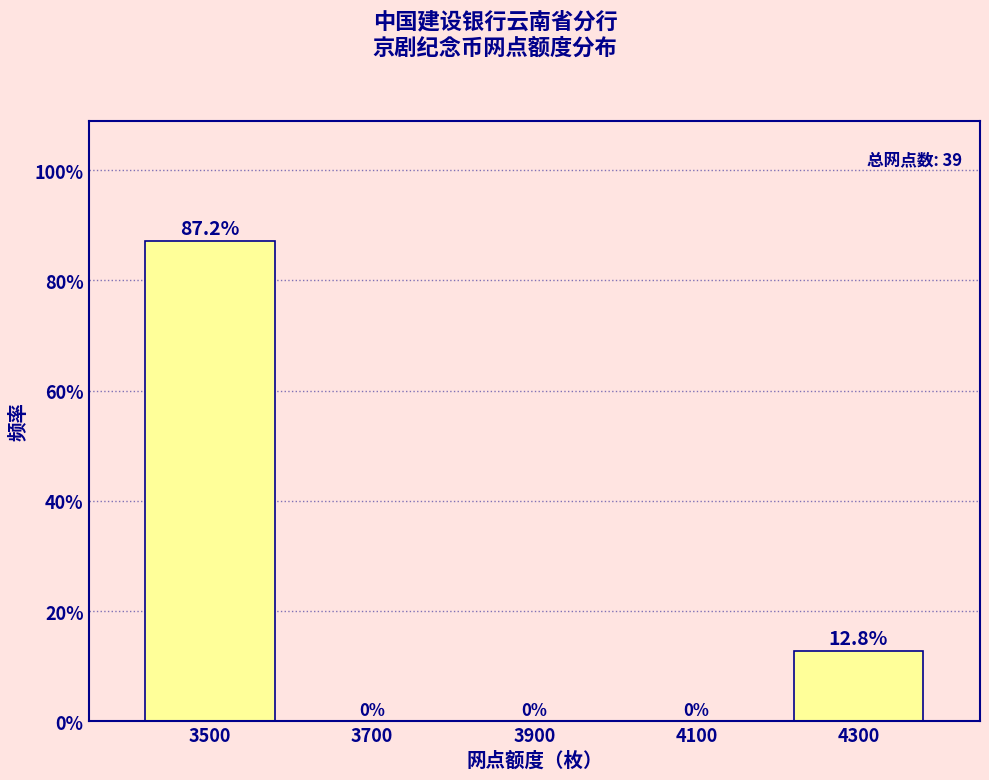

Reading left to right, what are all the values shown in this chart?

3500=87.2	3700=0.0	3900=0.0	4100=0.0	4300=12.8